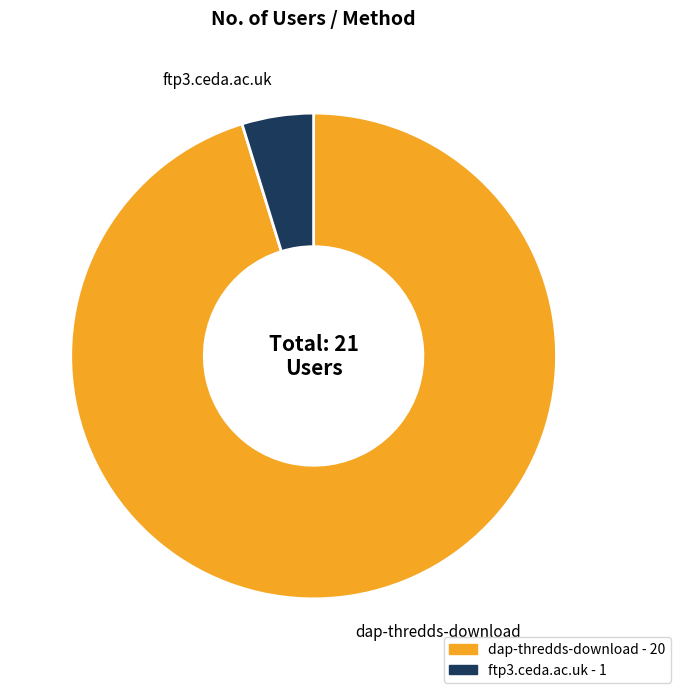

Which slice is the smallest?

ftp3.ceda.ac.uk